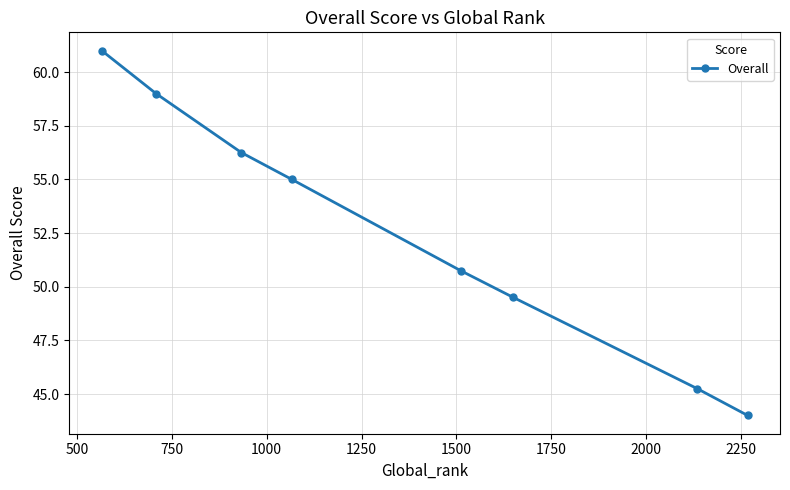

Count the number of data series in this chart.

1